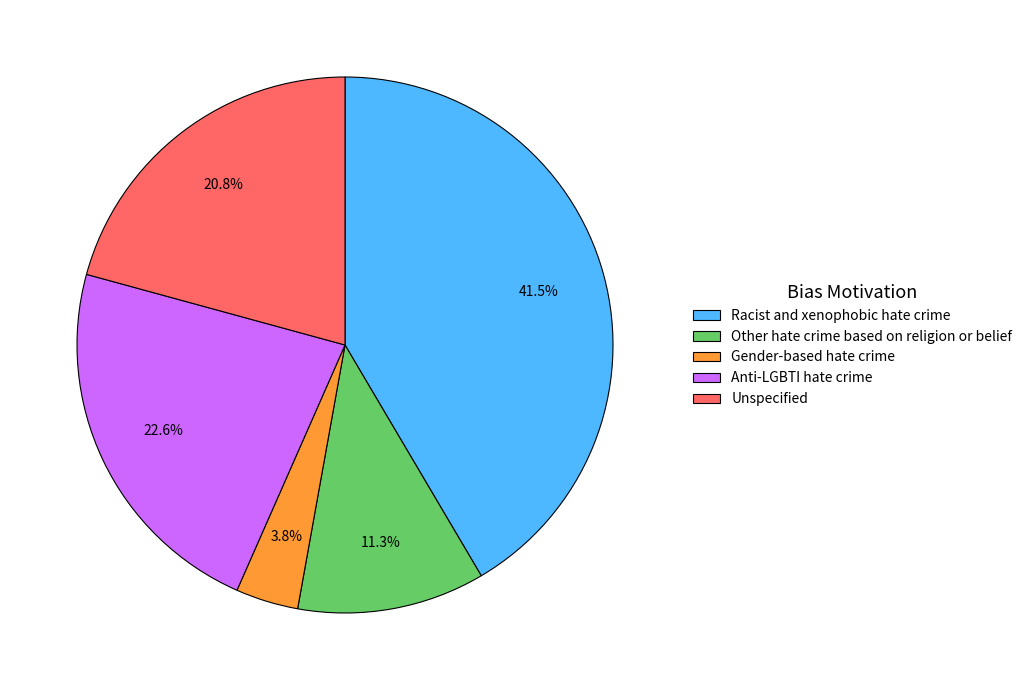

Is it true that Unspecified is 13% of the pie?

False